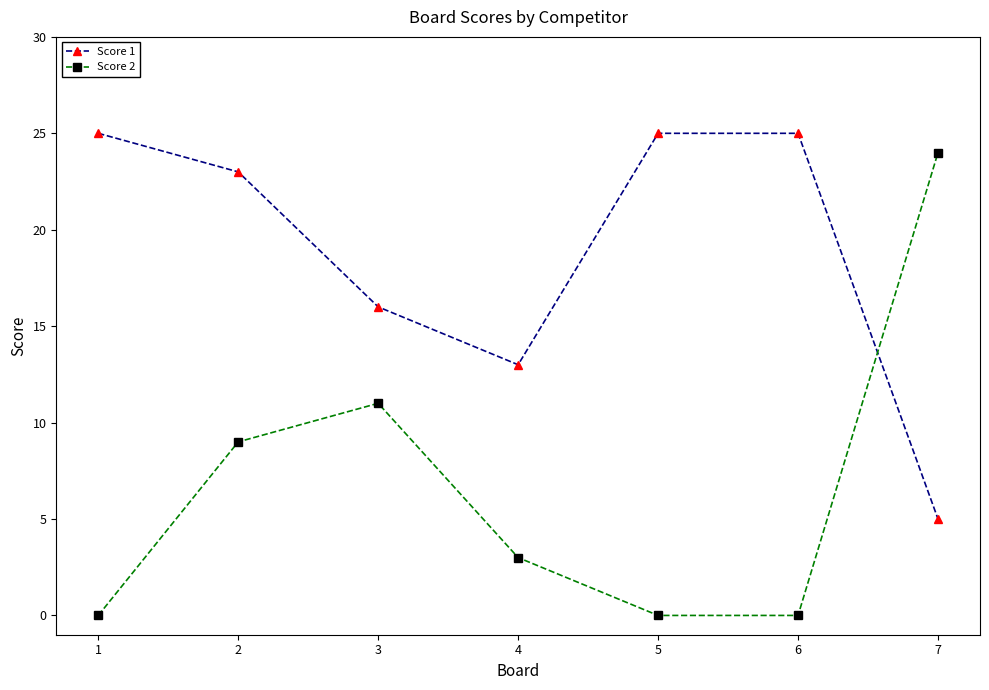

List the series in order of their peak value, lowest first.

Score 2, Score 1